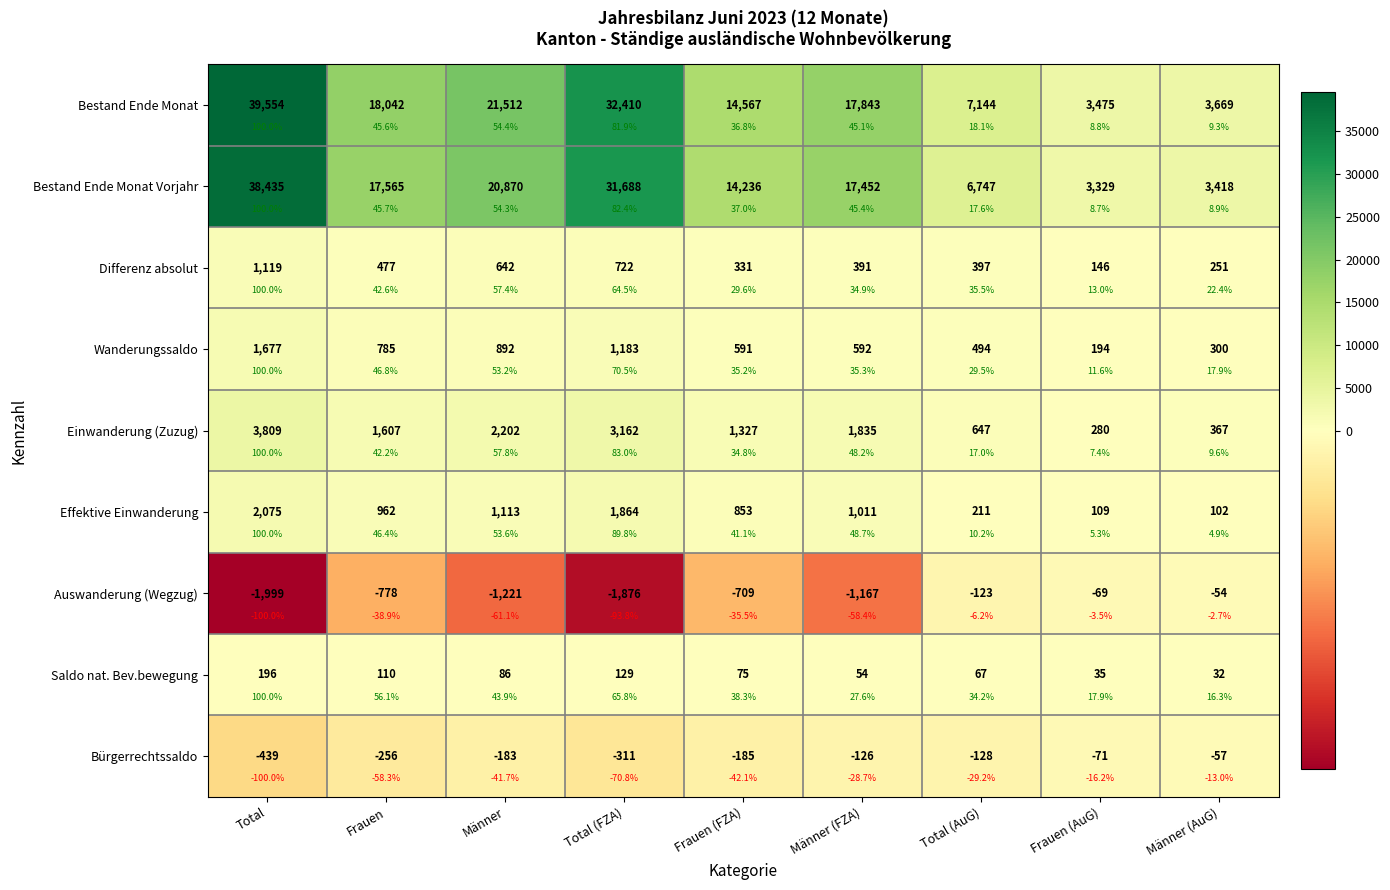

What is the total value across all series at Total (AuG)?

15456